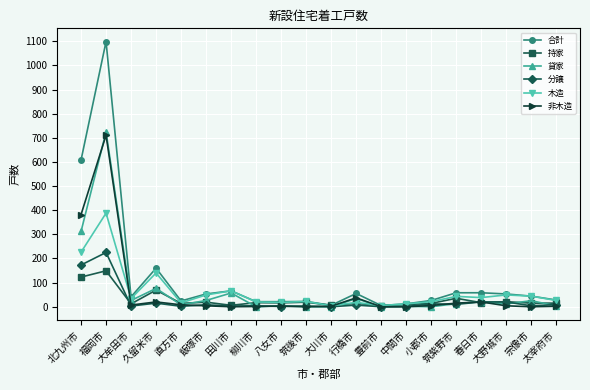

At which label does 非木造 first exceed 4?

北九州市